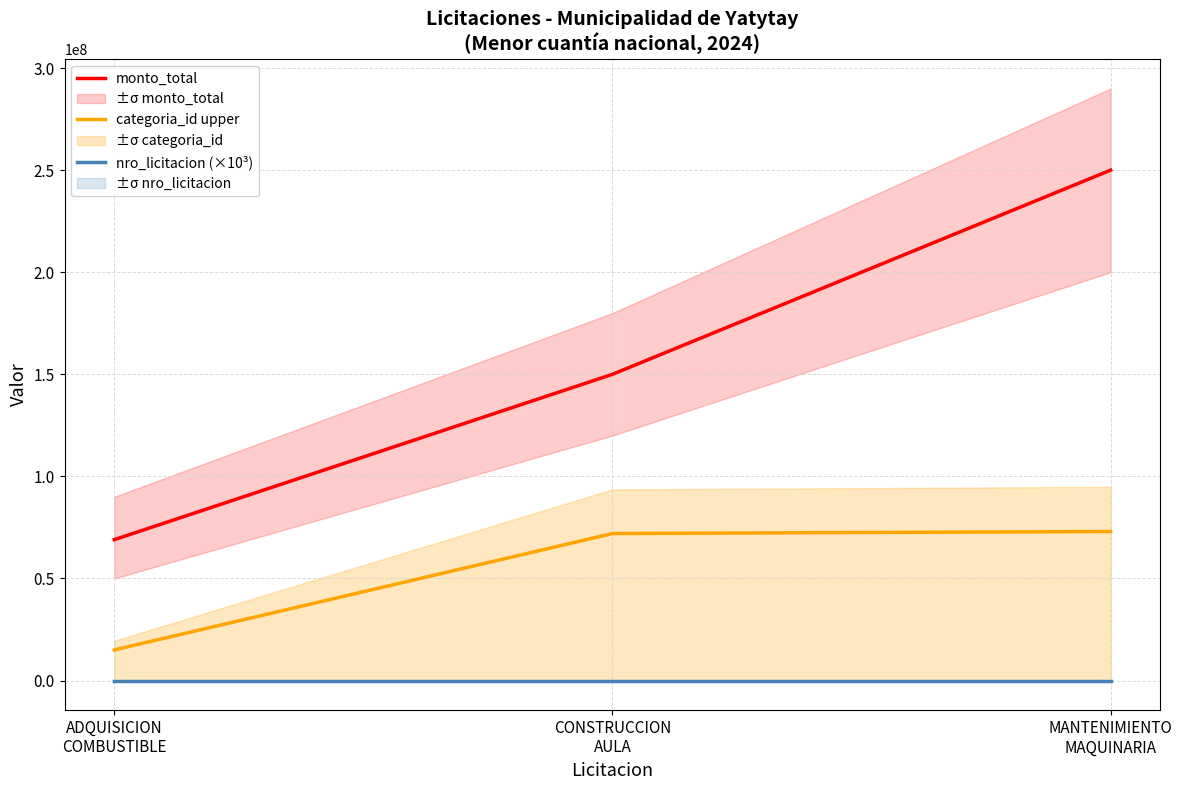

How many data points does each series have?

3